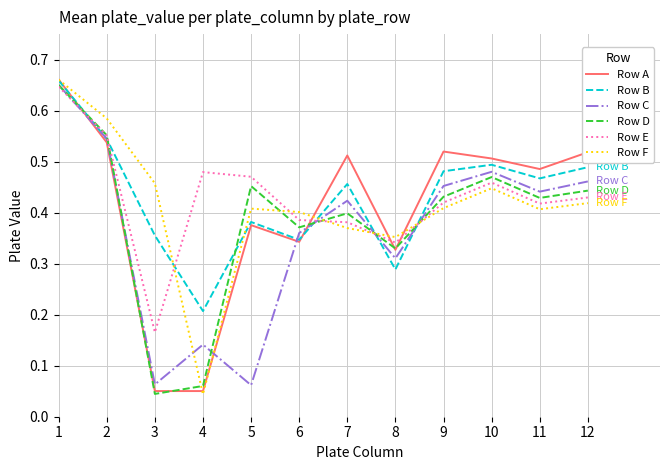

After their last crossing, which series has the higher values: Row F or Row C?

Row C